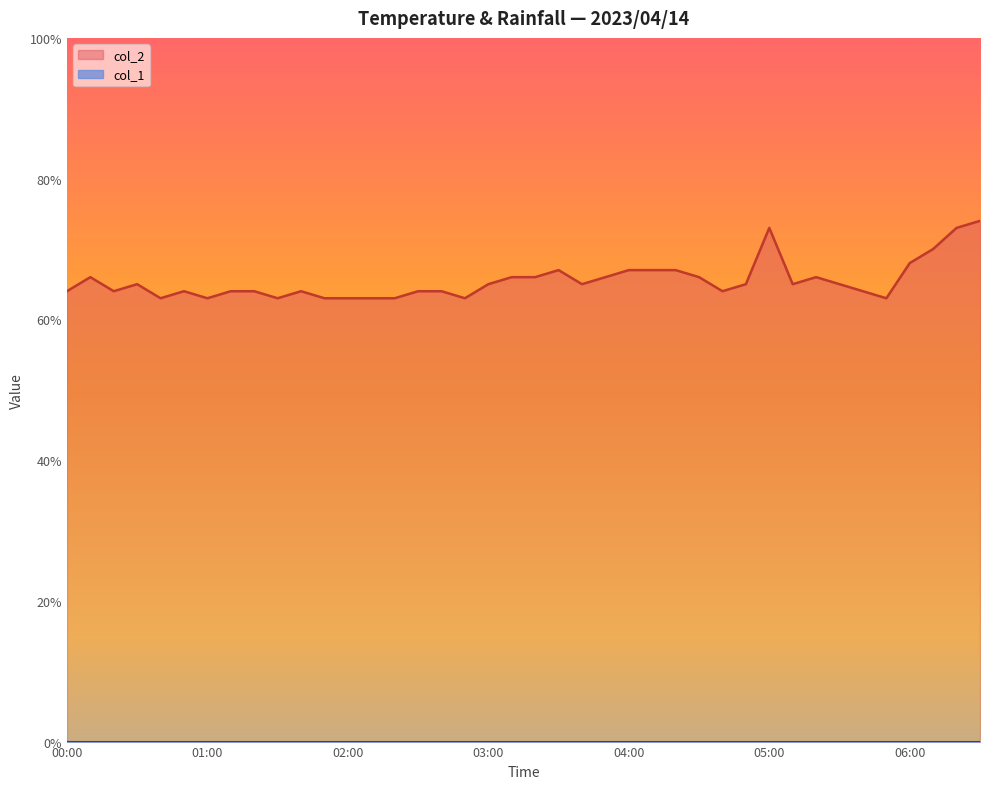

Does the chart display data point markers on the line(s)?

No